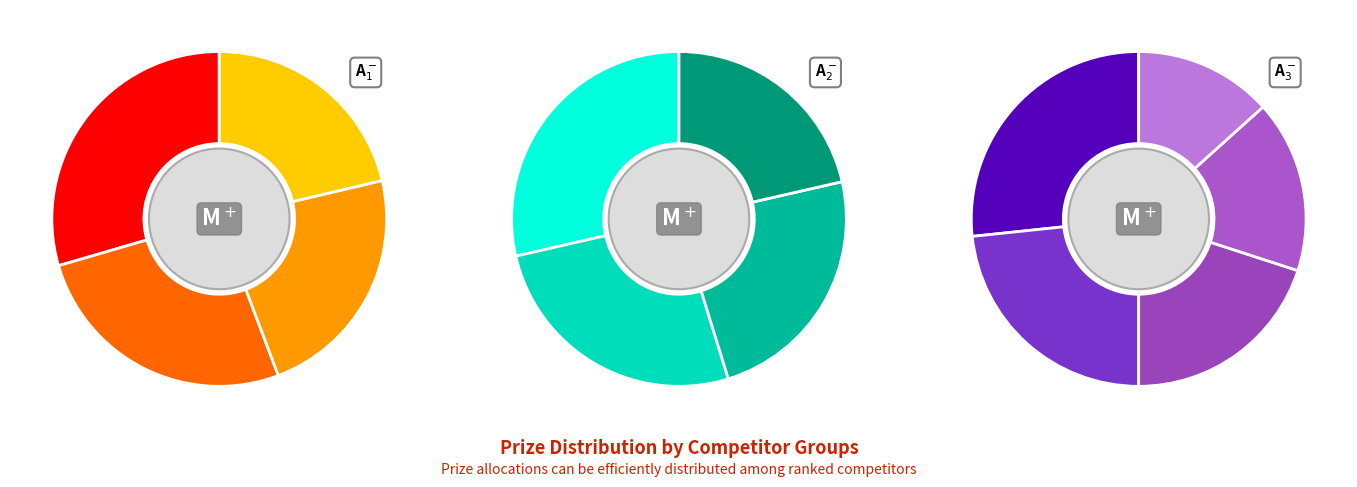

What portion of the pie excludes Ctyfg7xy Gyme4xpy?

93.2%